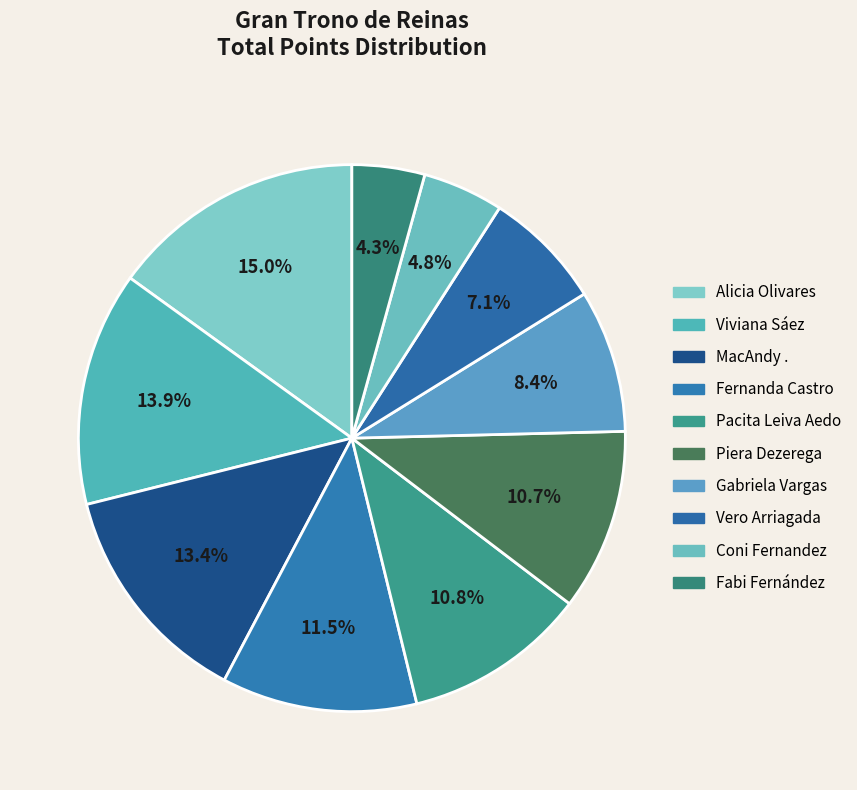

To the nearest percent, what is the difference between the Fabi Fernández and Fernanda Castro slice percentages?

7%